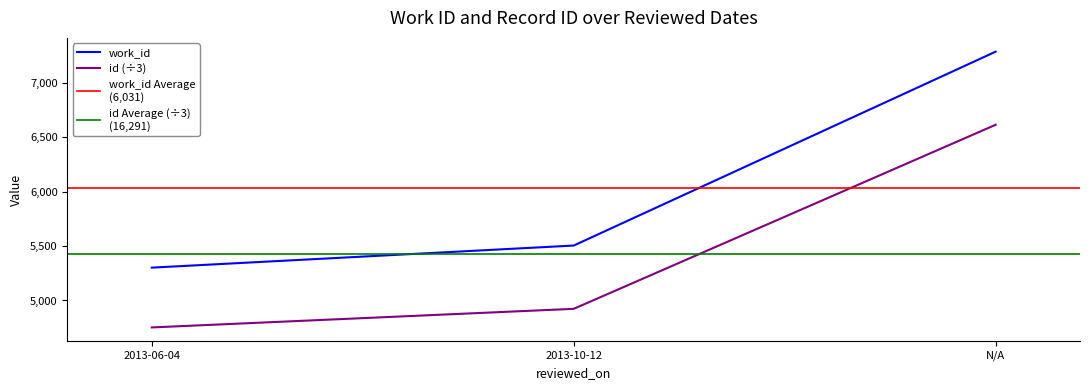

How many data points in work_id are less than 5505?

1